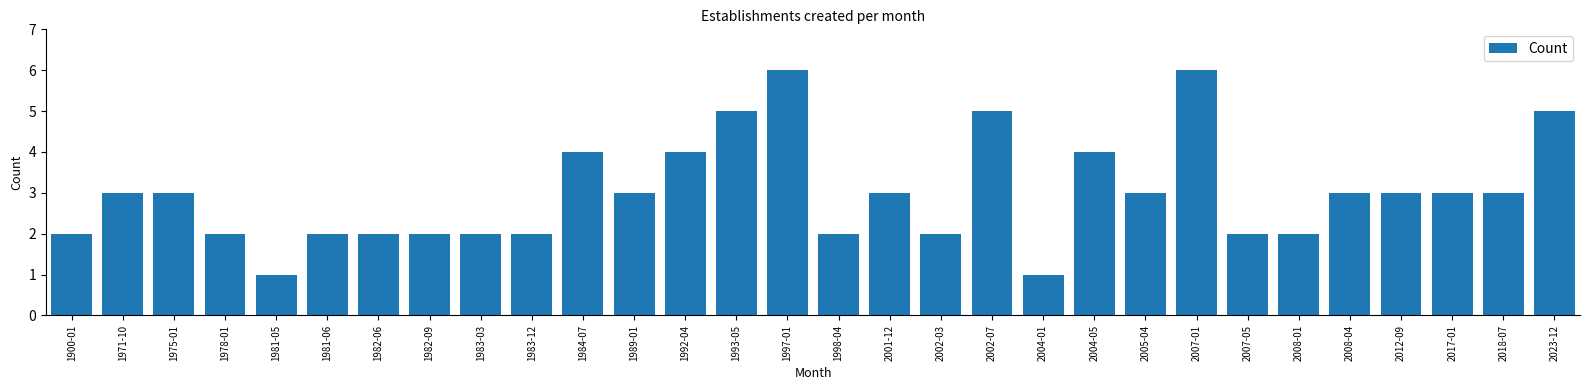

Reading left to right, extract all data points from this chart.

2	3	3	2	1	2	2	2	2	2	4	3	4	5	6	2	3	2	5	1	4	3	6	2	2	3	3	3	3	5